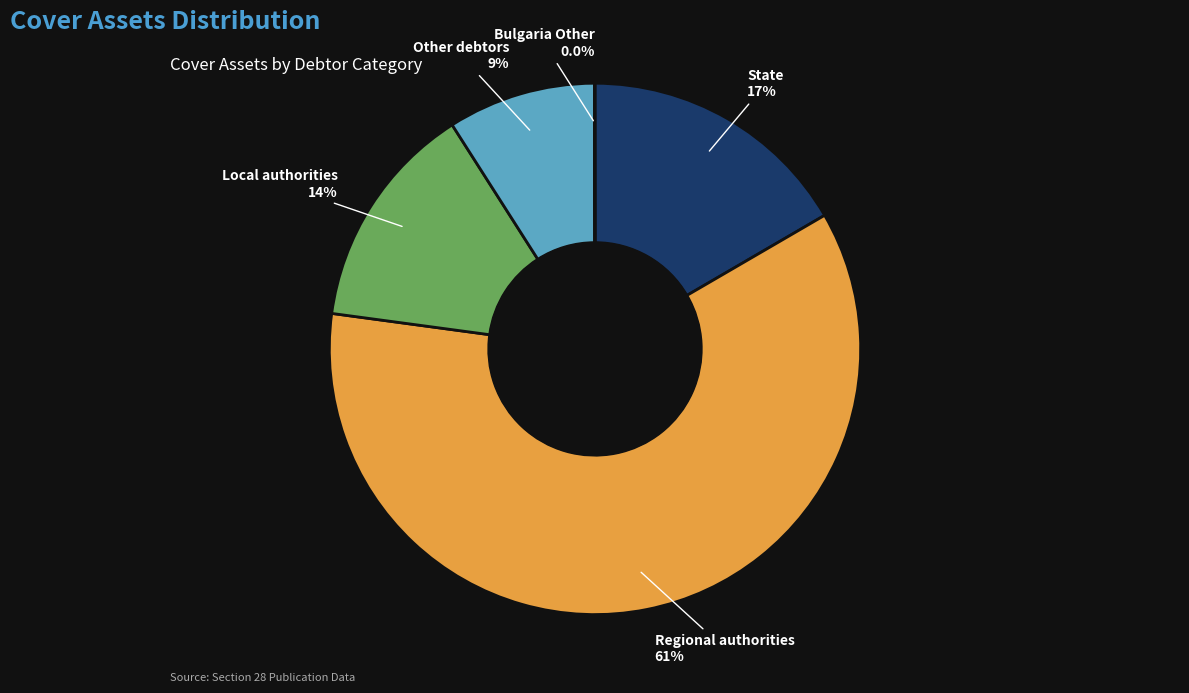

What is the total percentage of Local authorities and State?

30.4%